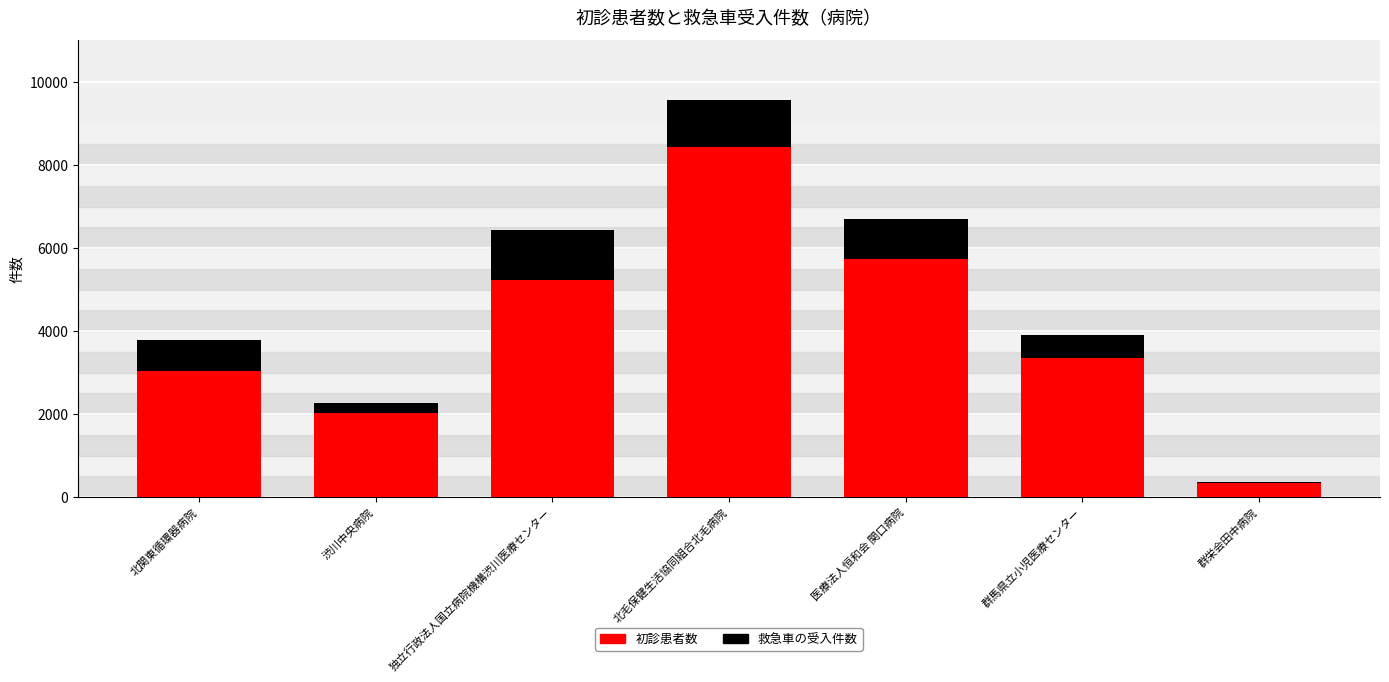

What is the sum of all 初診患者数 values?

28185